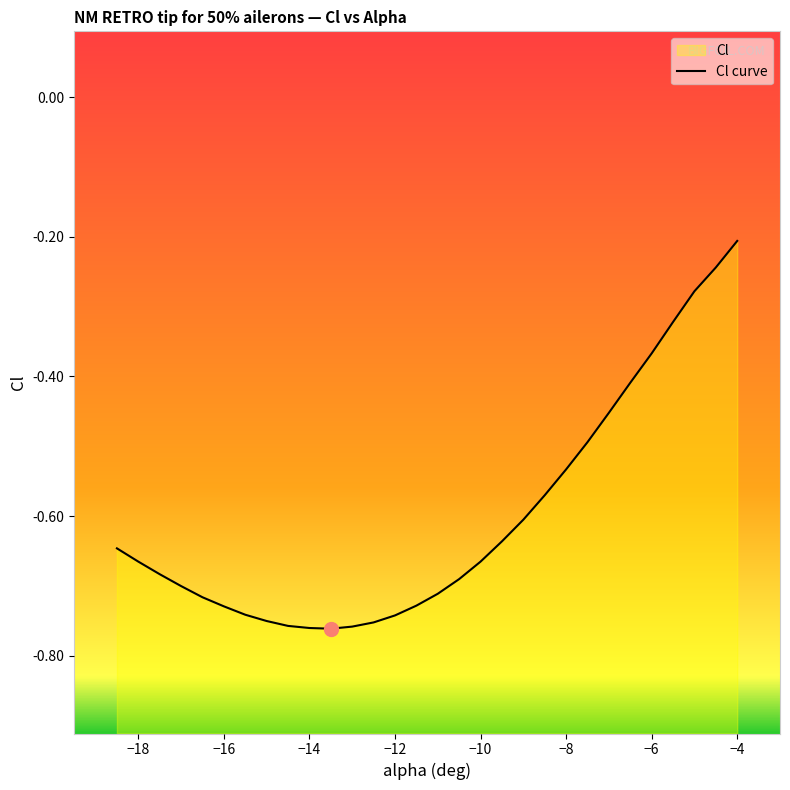

The chart shows a value of -0.7 at 22. True or false?

False